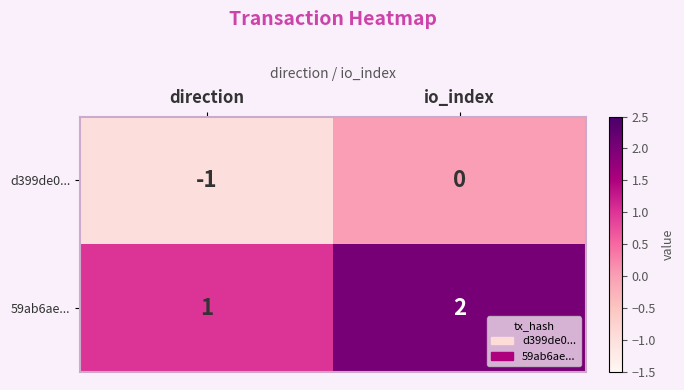

True or false: d399de0... has a value of 0 at io_index.

True